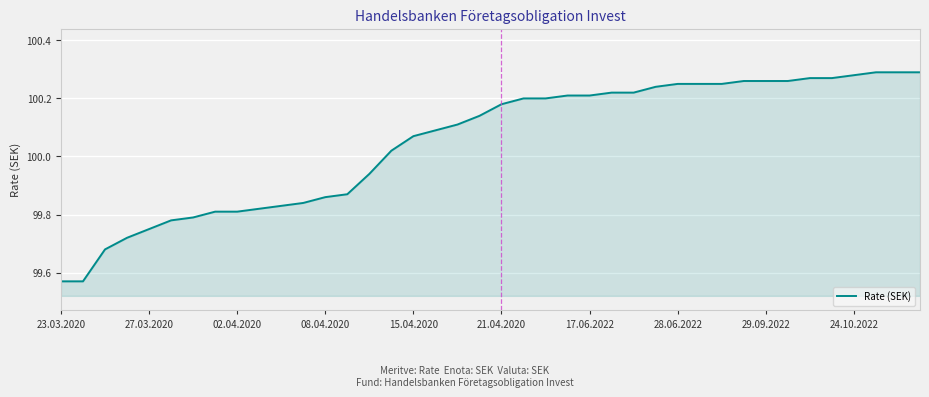

What is the difference between the maximum and minimum values?

0.7